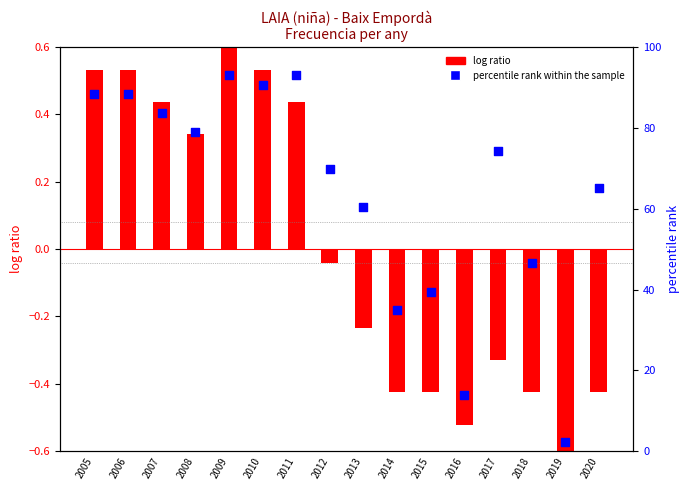

What is the total value across all series at 2017?

74.1